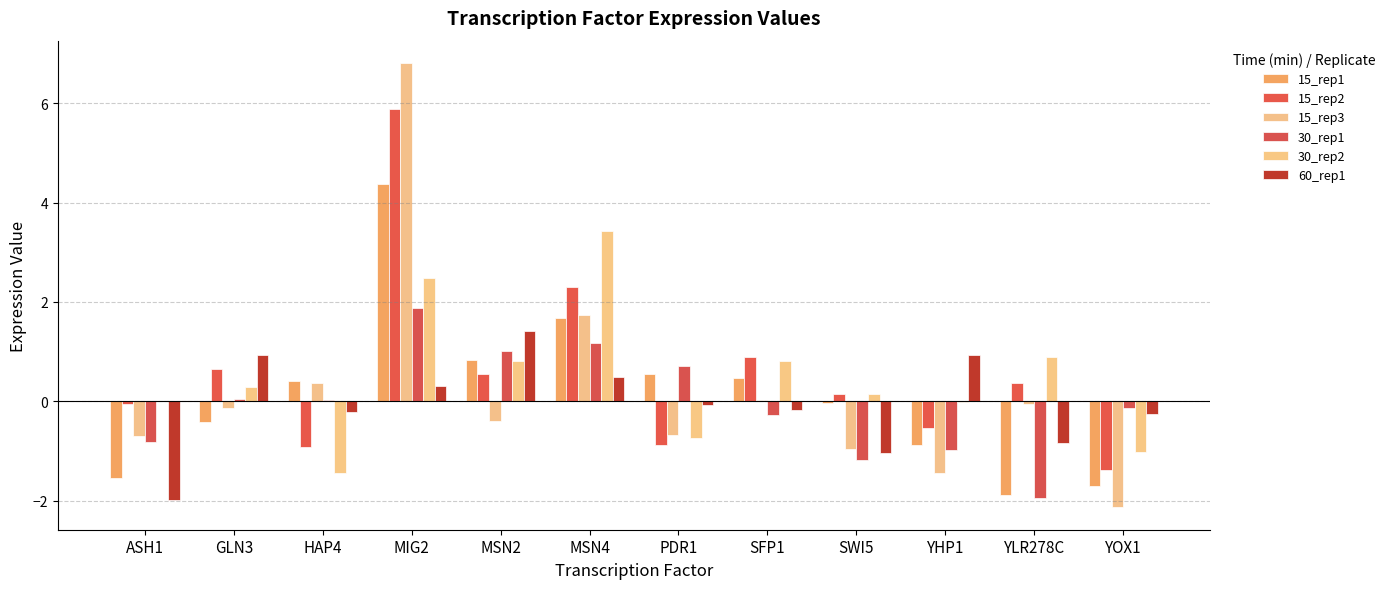

Which series has the largest range (max minus min)?

15_rep3